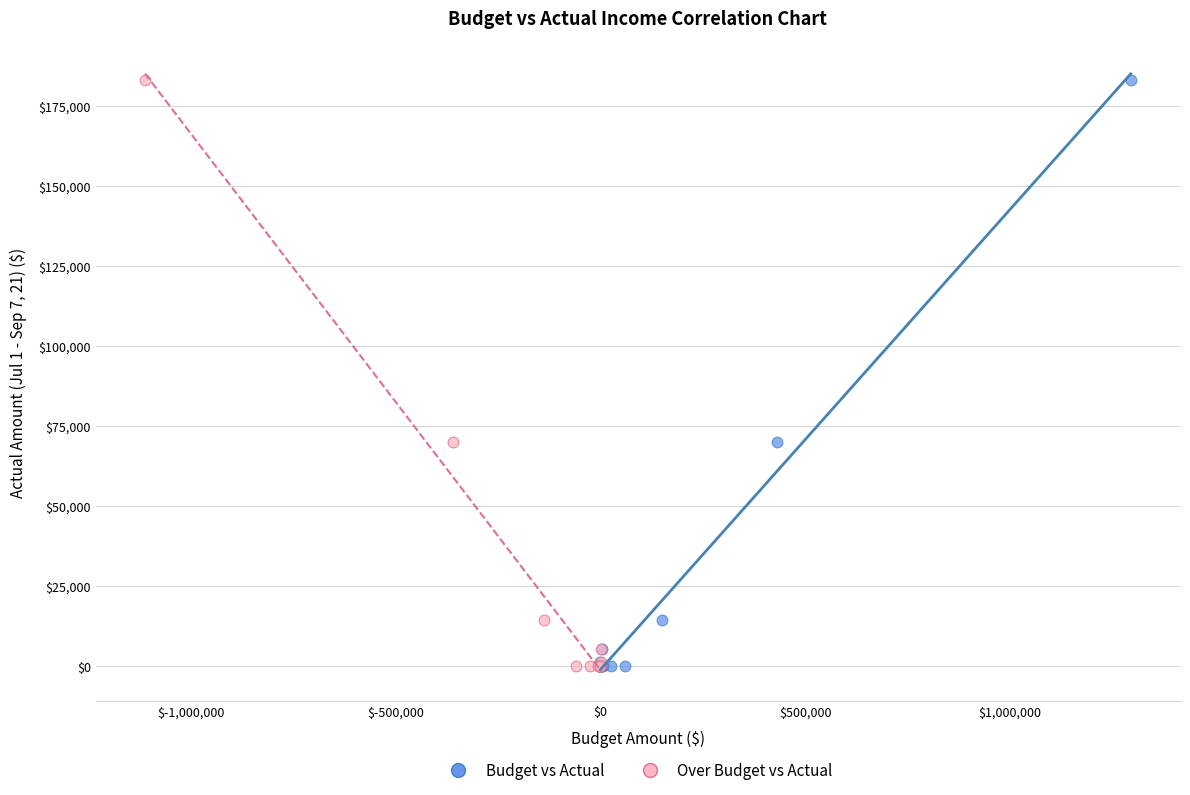

What are all the series names shown in the legend?

Budget vs Actual, Over Budget vs Actual